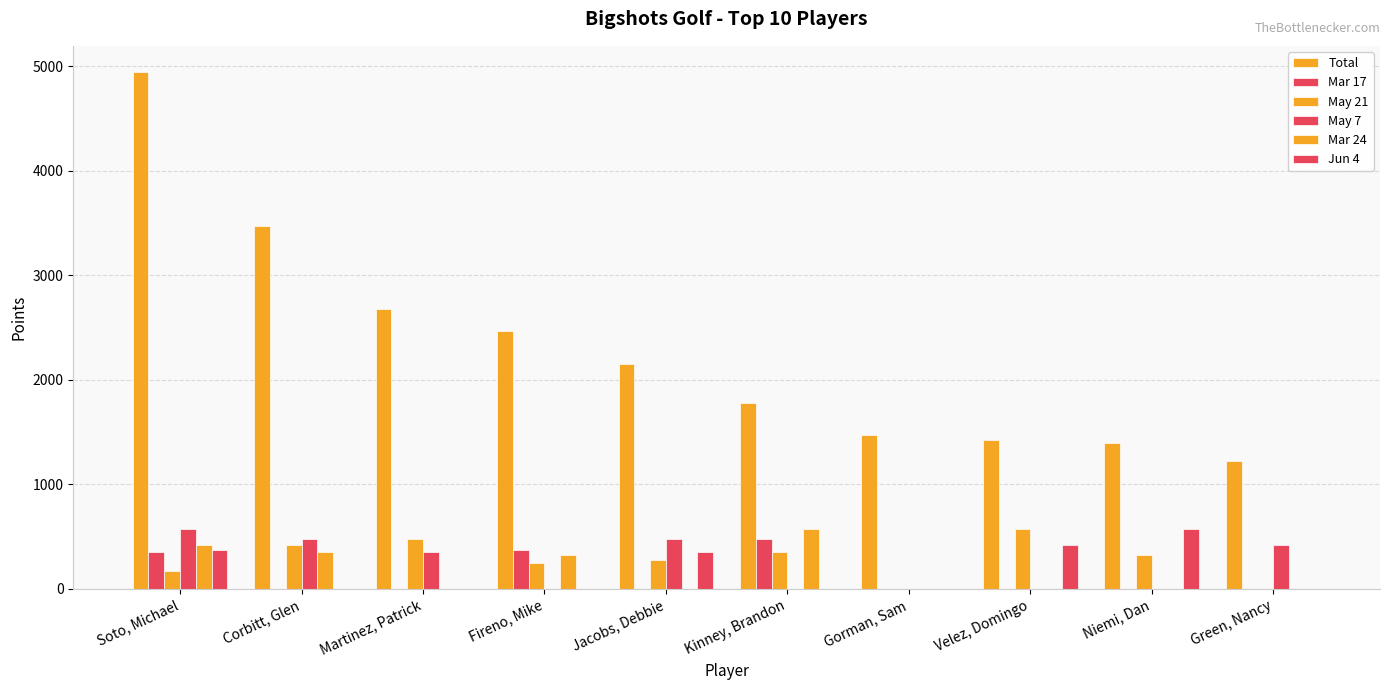

List the series in order of their peak value, lowest first.

Mar 17, May 21, May 7, Mar 24, Jun 4, Total